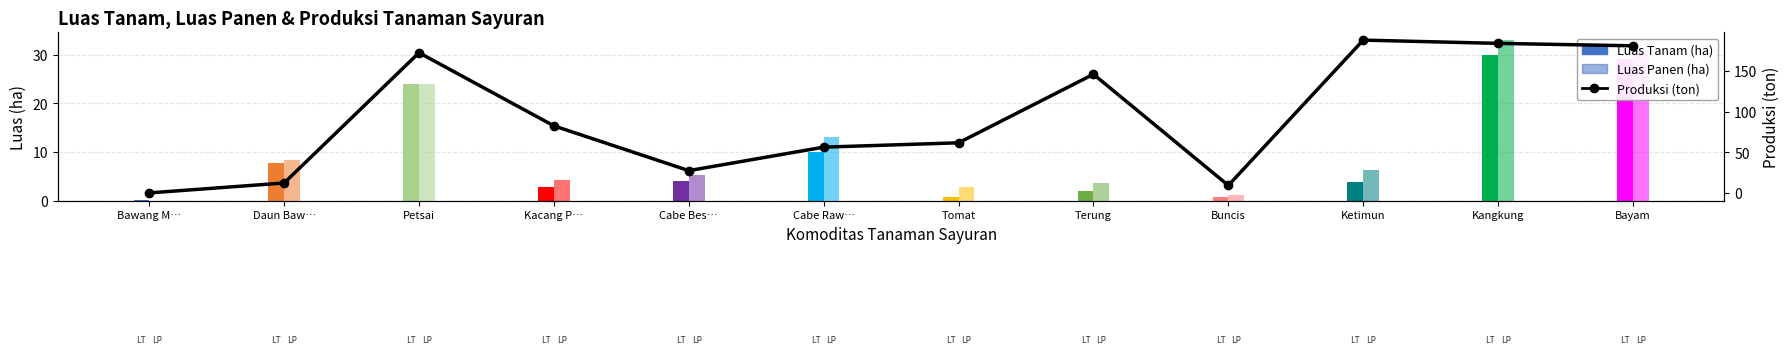

Approximately how many times larger is the value at Bayam compared to Terung?

1.2